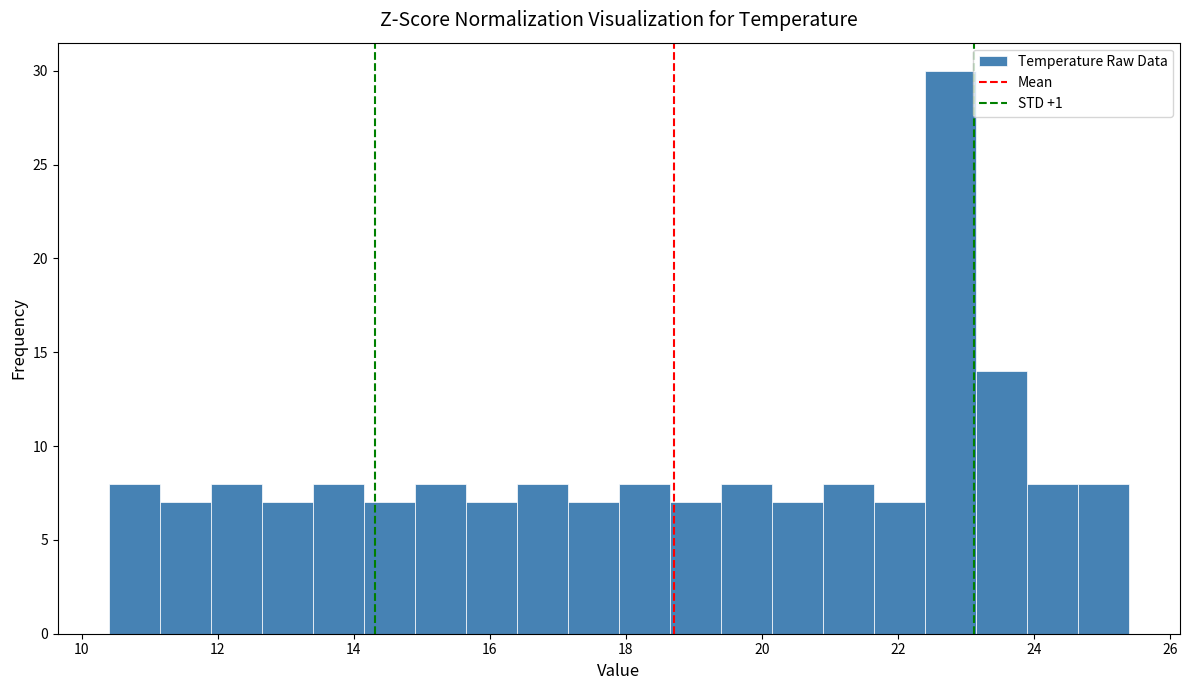

Around what value on the x-axis is the tallest bar? Give the approximate position of its centre, as read against the axis.

22.8